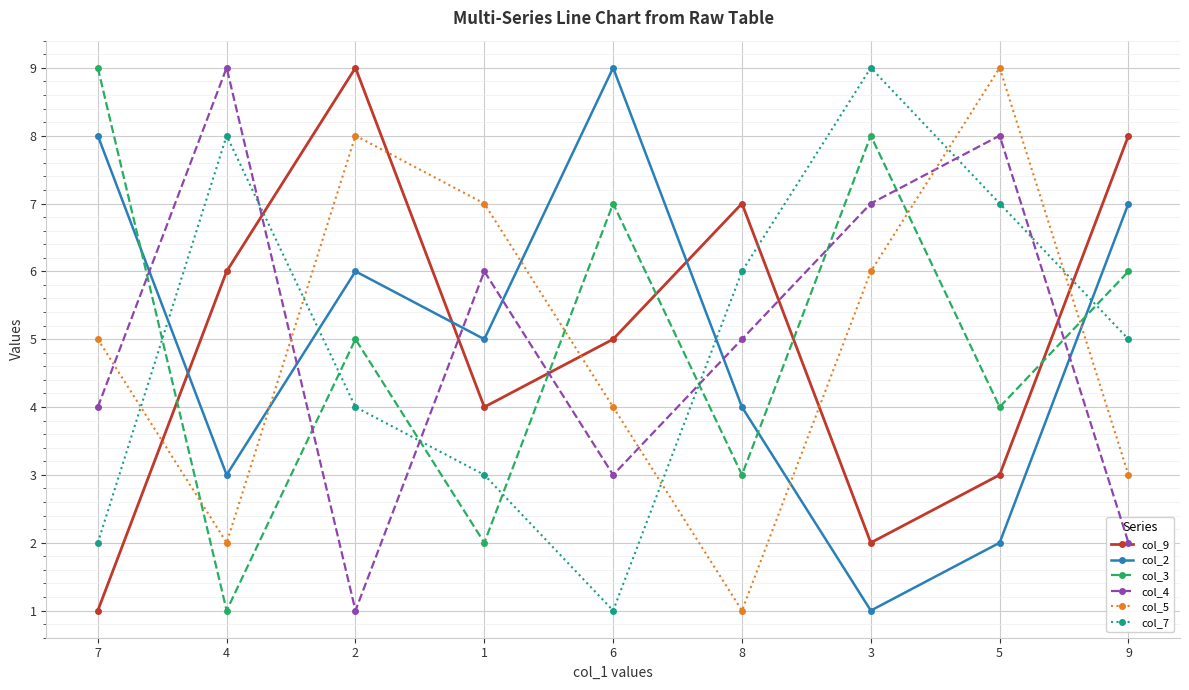

The value of col_7 at 2 is 7. True or false?

False